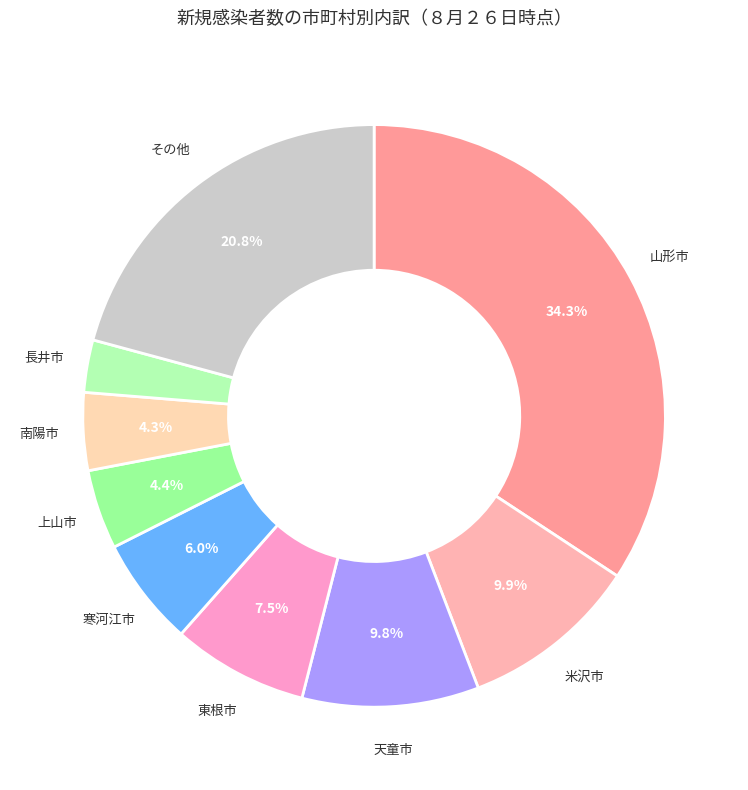

How many slices are in this pie chart?

9